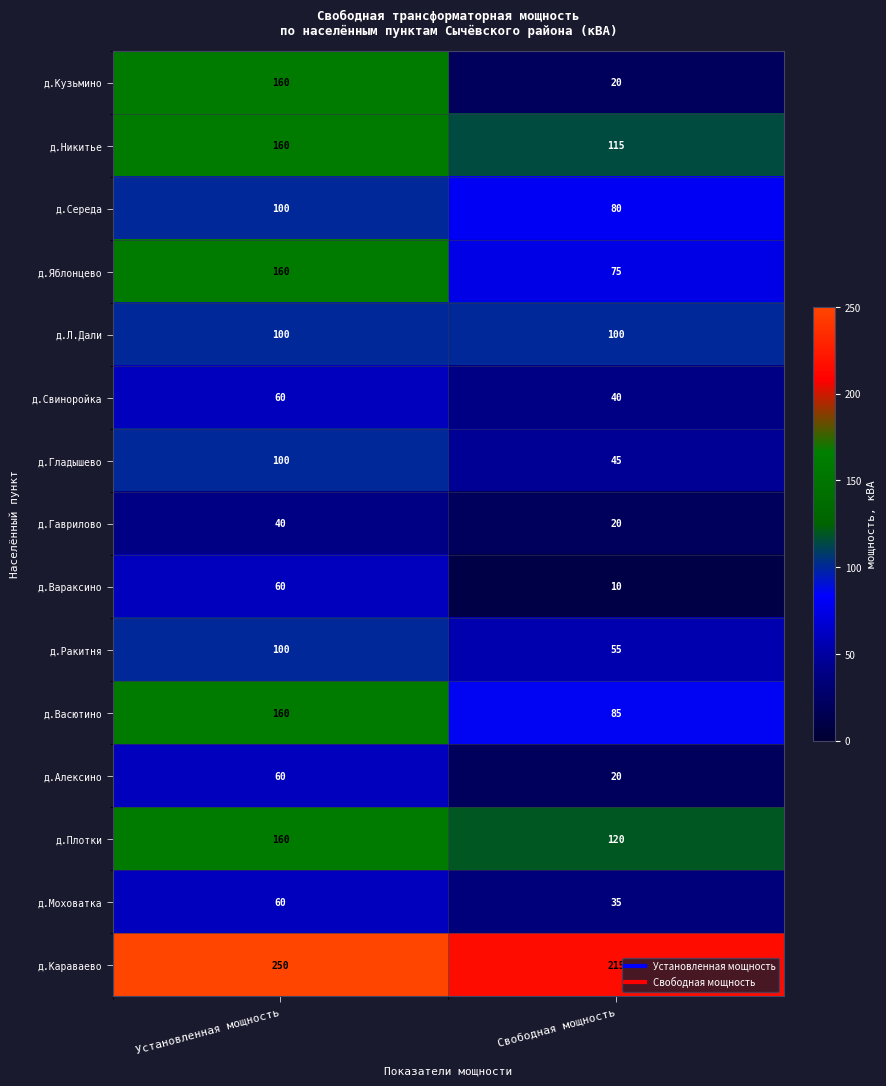

At how many categories does at least one series exceed 178?

2